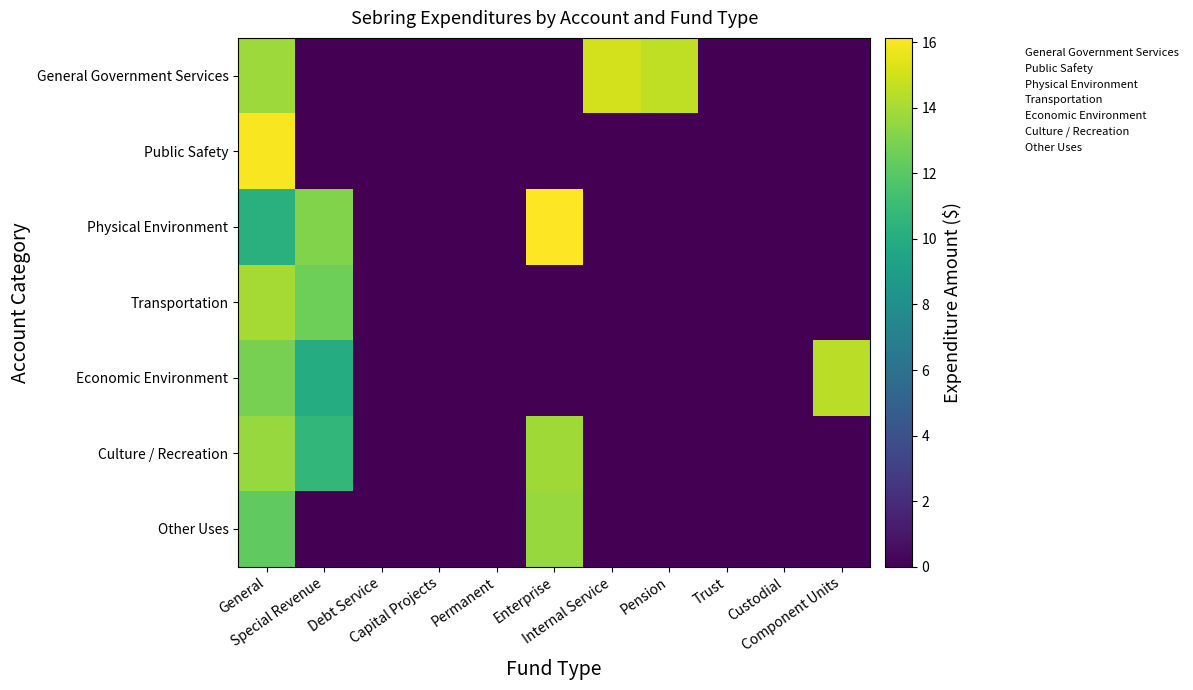

Which label corresponds to the largest value in the chart?

Enterprise